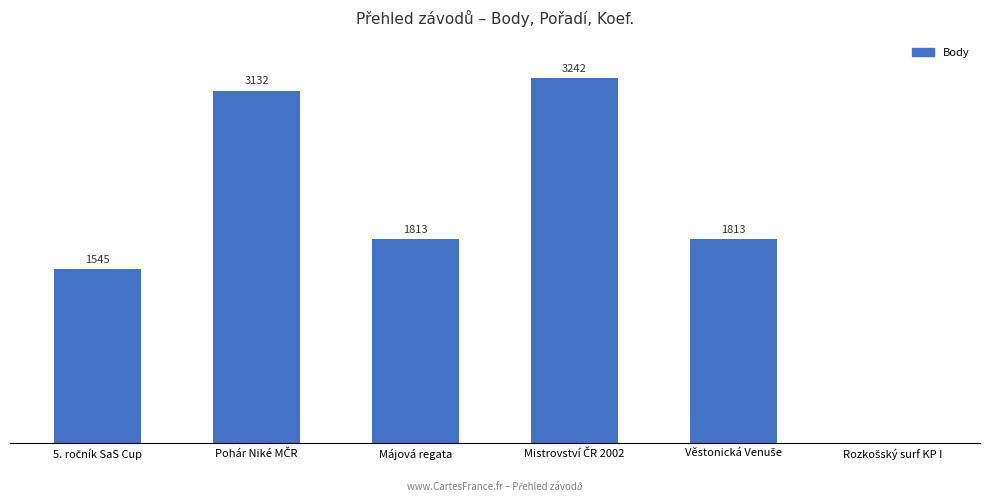

What position from the left is Pohár Niké MČR?

2